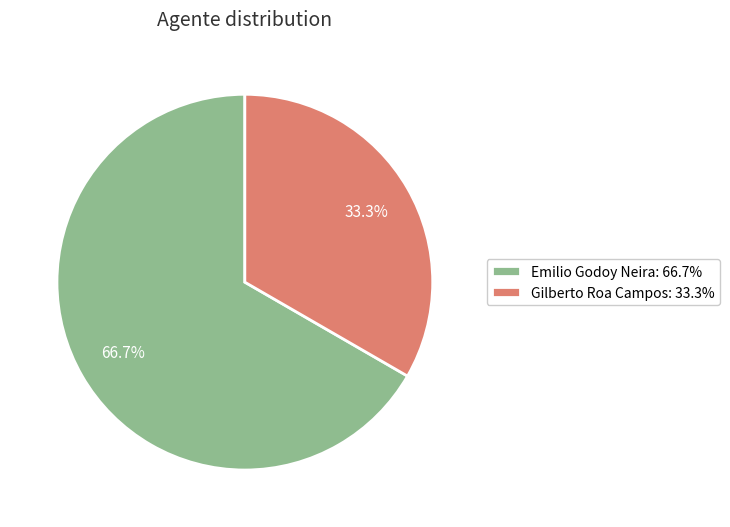

Between Gilberto Roa Campos: 33.3% and Emilio Godoy Neira: 66.7%, which is larger?

Emilio Godoy Neira: 66.7%